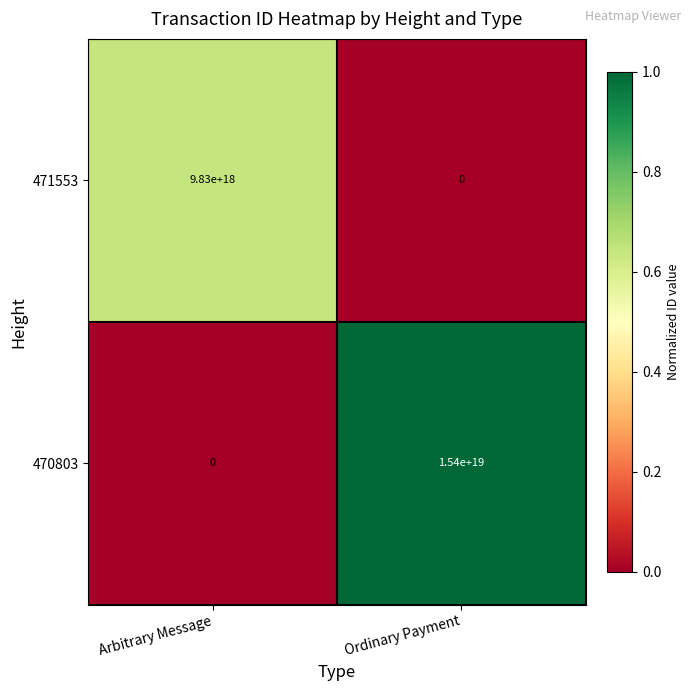

At which label does 471553 reach its peak?

Arbitrary Message